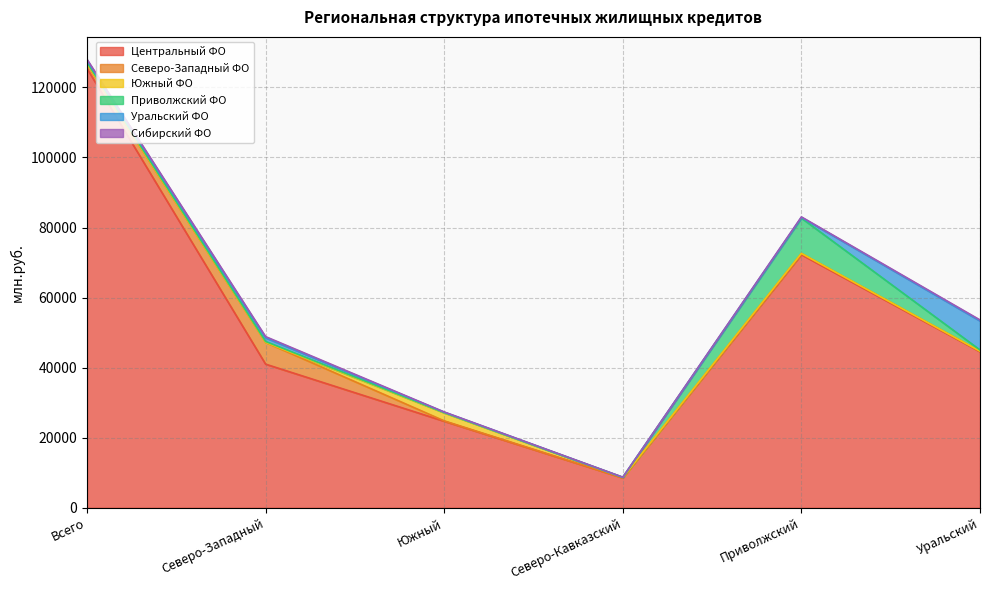

What is the difference between the Южный ФО values at Приволжский and Северо-Западный?

13